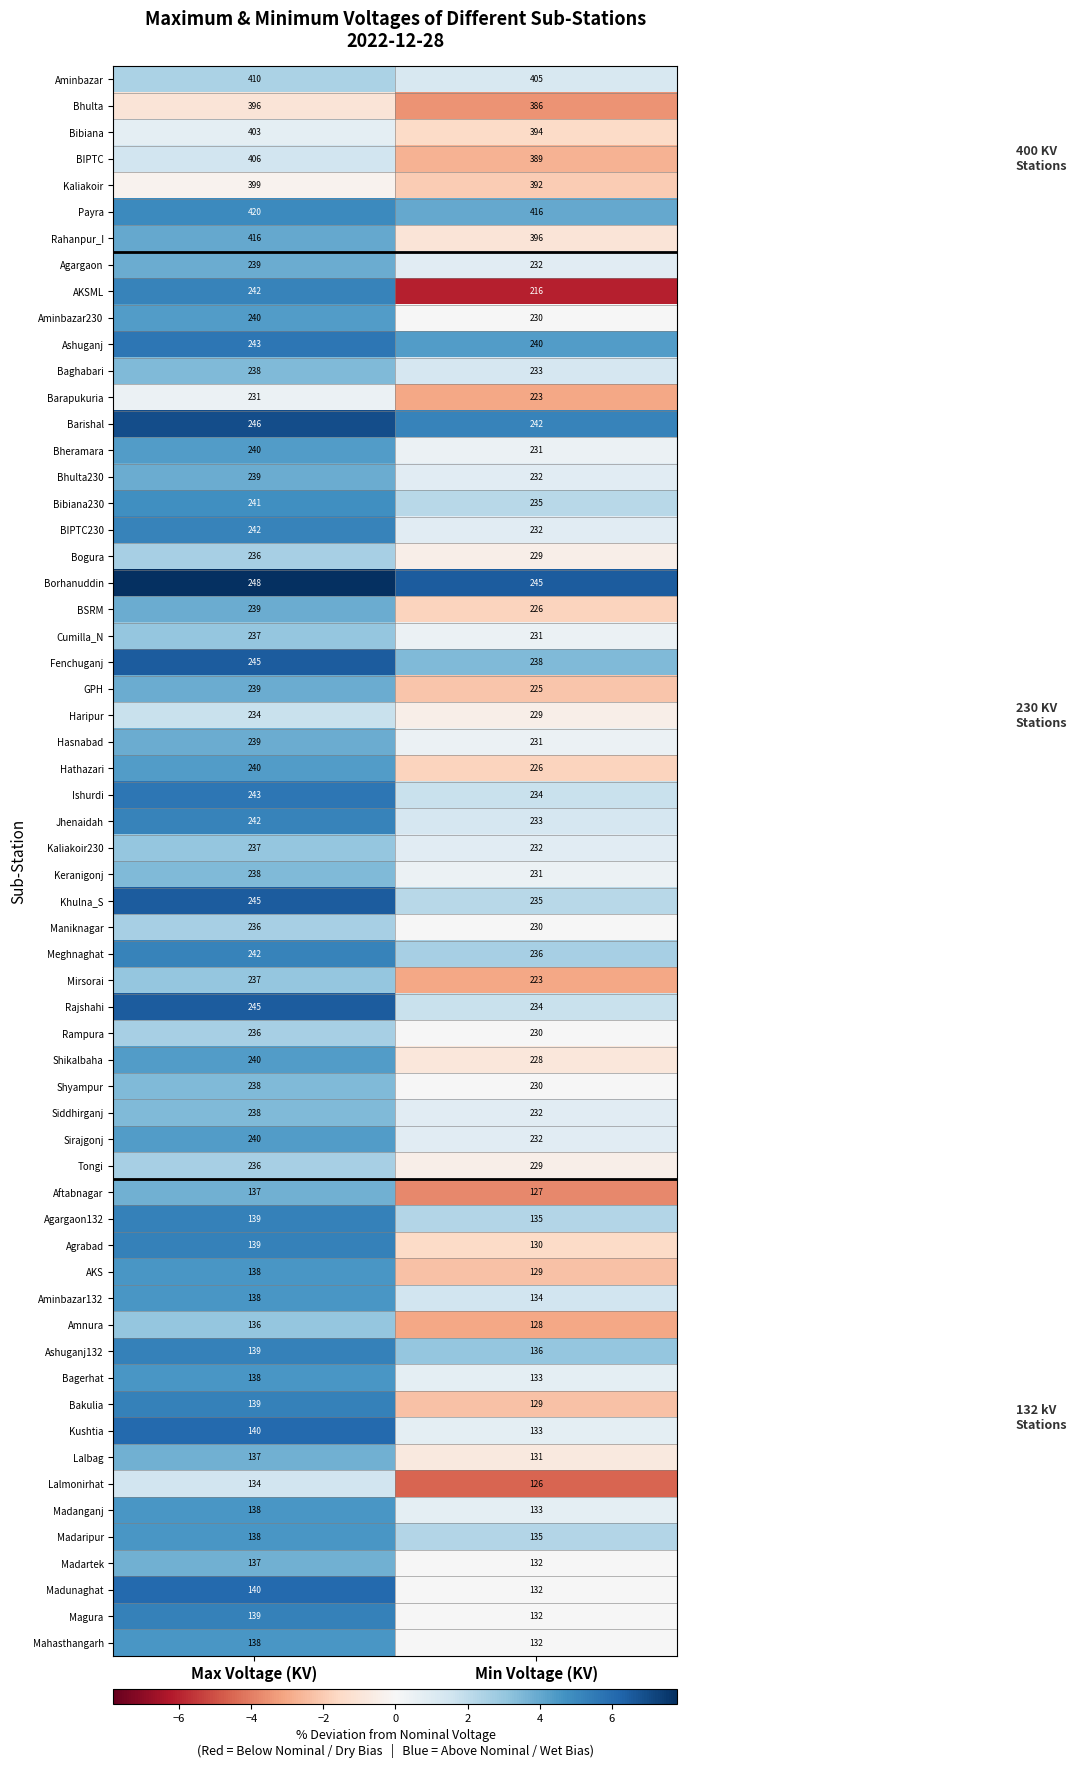

Between Max Voltage (KV) and Min Voltage (KV), which series saw the biggest shift?

AKSML